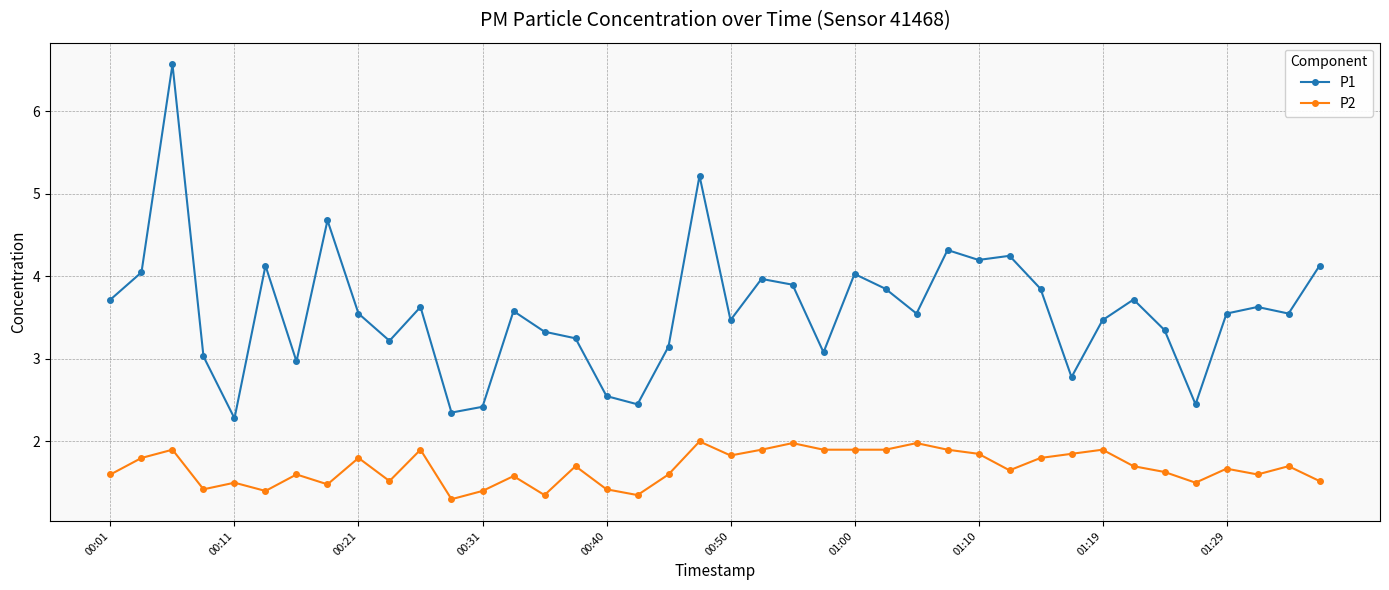

Which series has the largest range (max minus min)?

P1